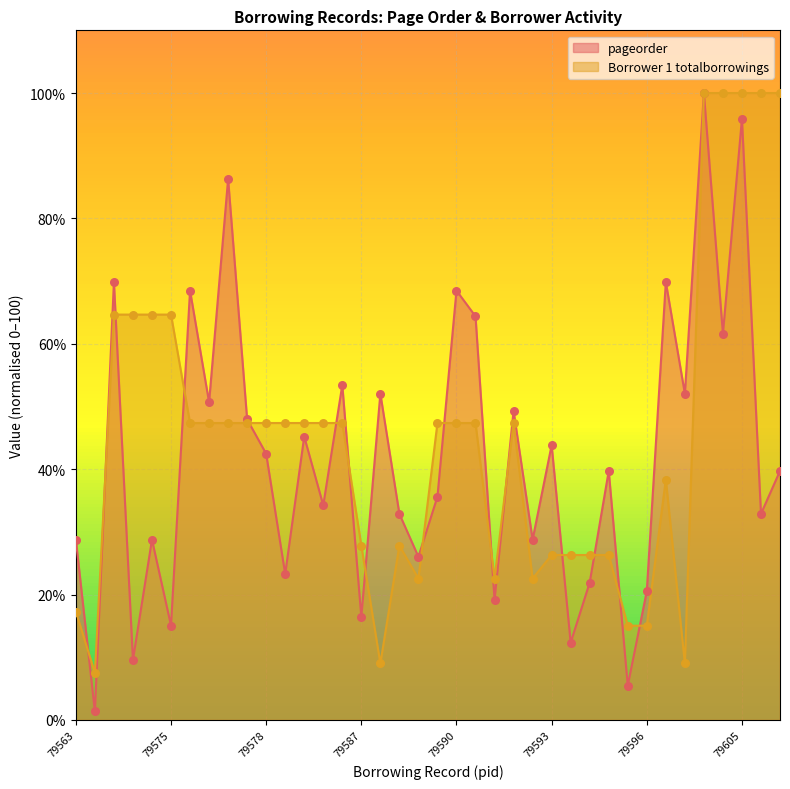

Which series contains the highest Y value?

pageorder